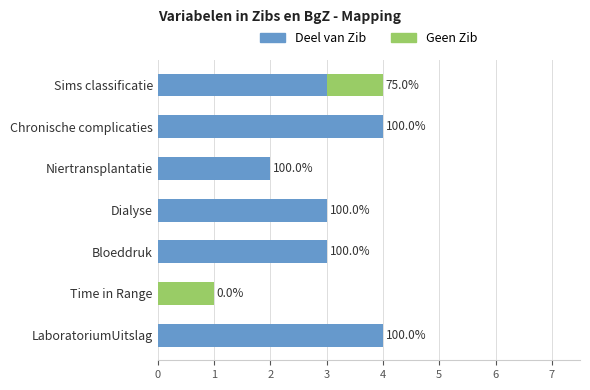

What are all the series names shown in the legend?

Deel van Zib, Geen Zib